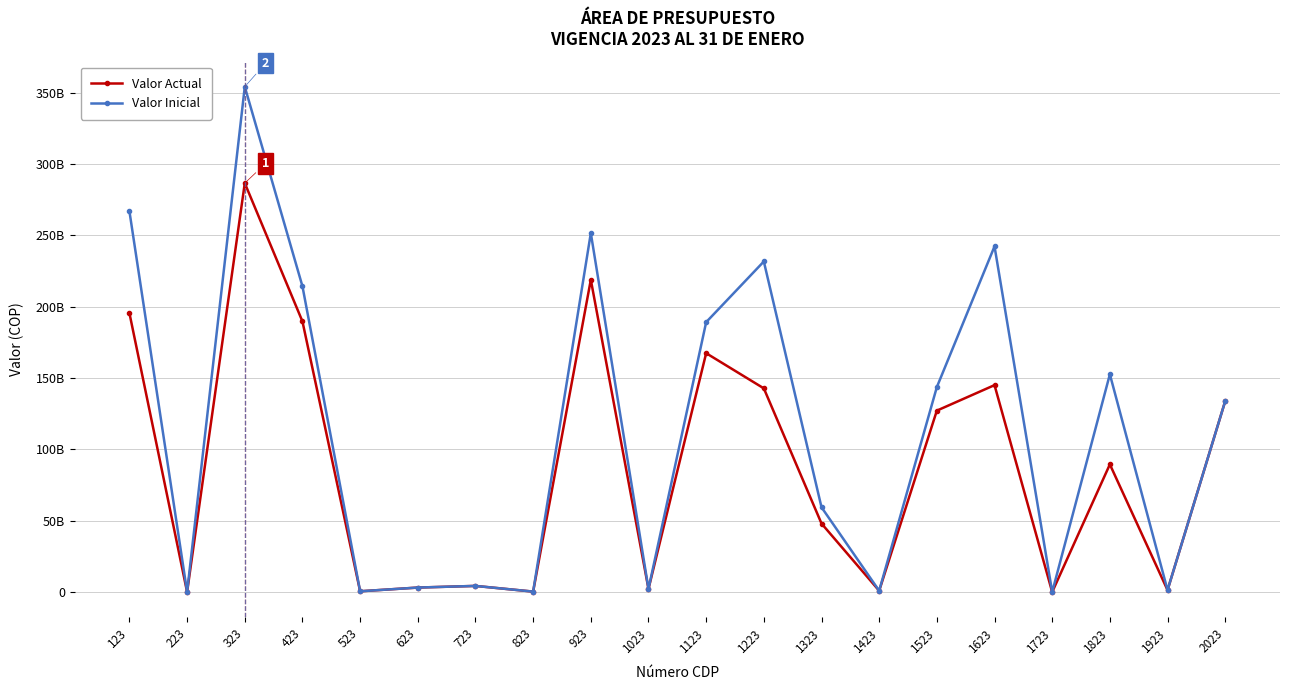

What is the difference between the maximum and minimum values in the Valor Inicial series?

354166223139